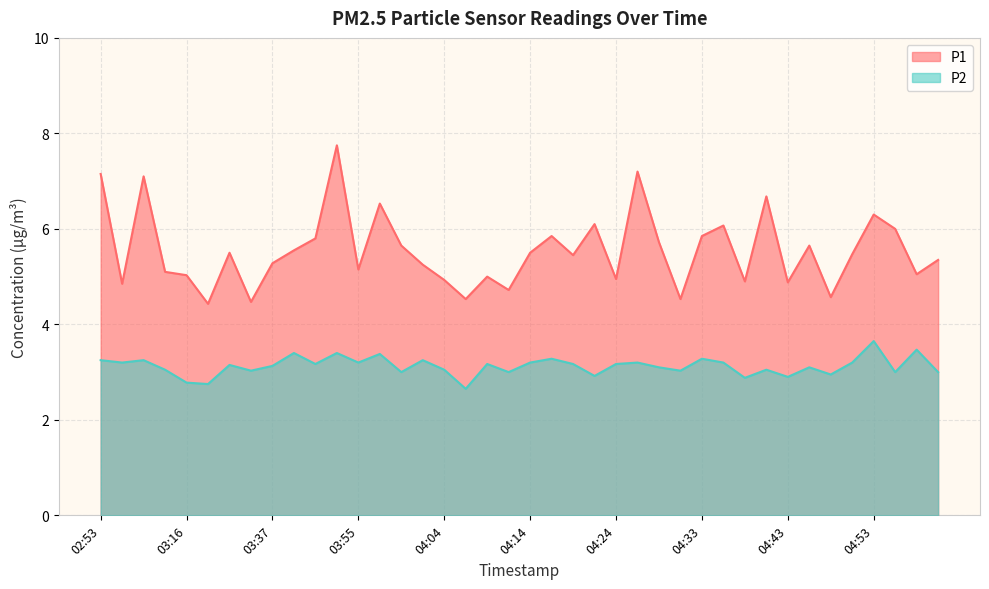

True or false: P1 and P2 cross at least once.

False